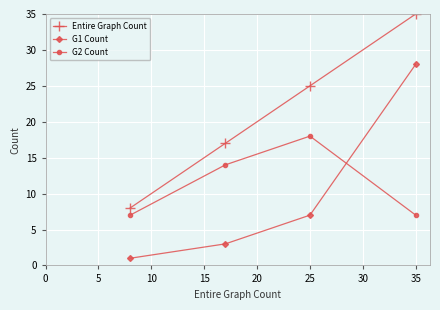

What is the difference between the maximum and second lowest values in the G2 Count series?

11